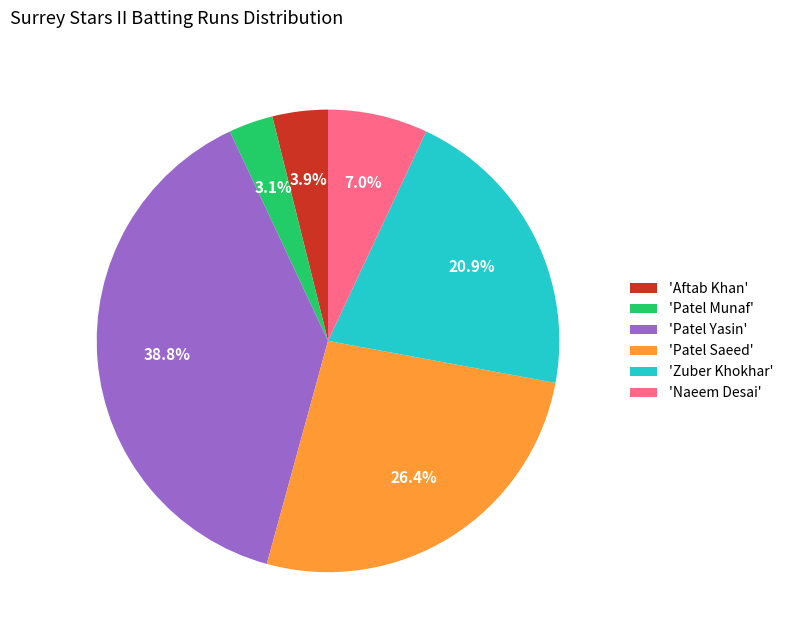

To the nearest percent, what is the difference between the largest and smallest slice percentages?

36%